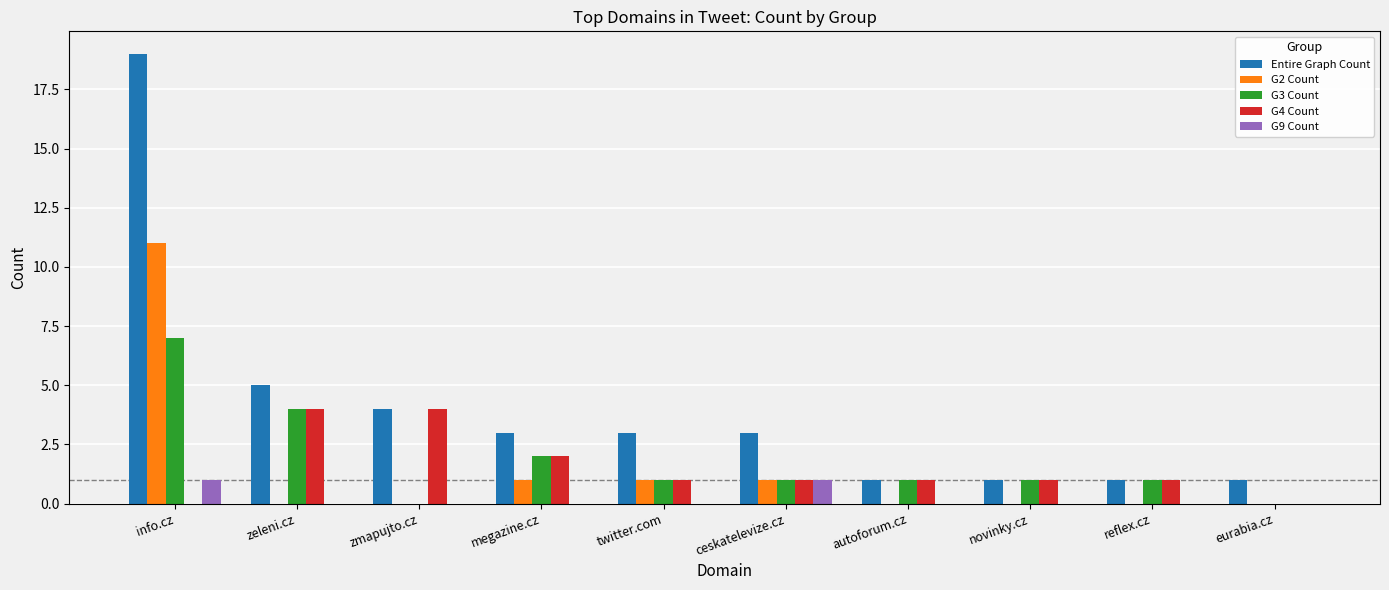

How many data points does each series have?

10